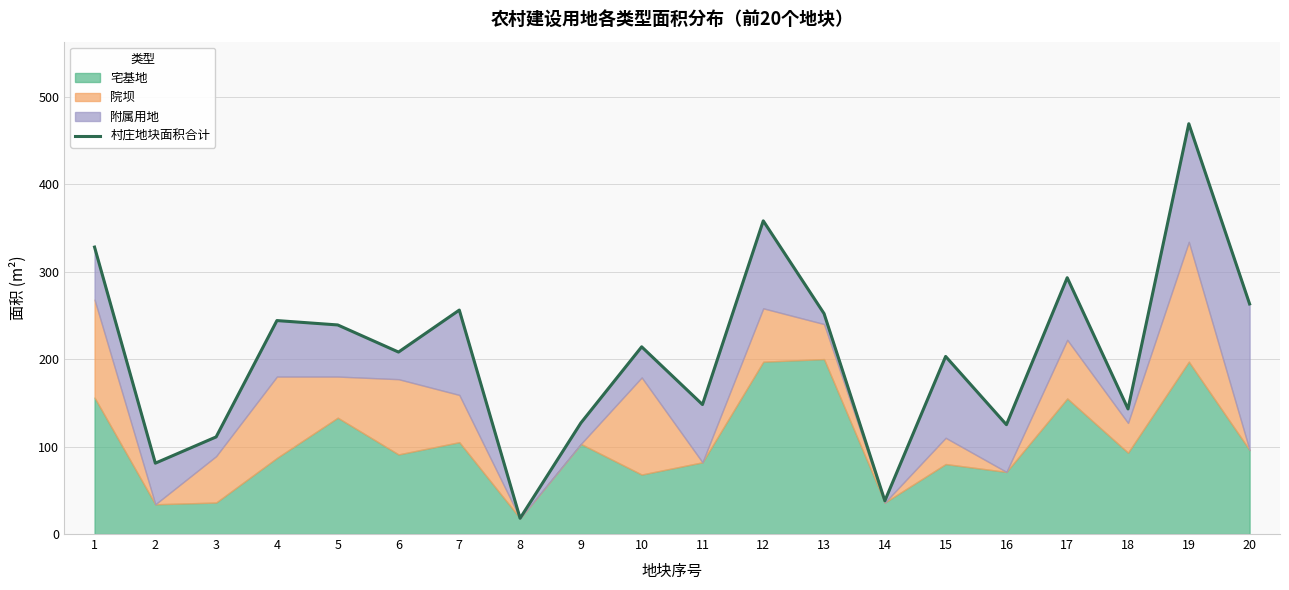

What is the sum of all values?

4118